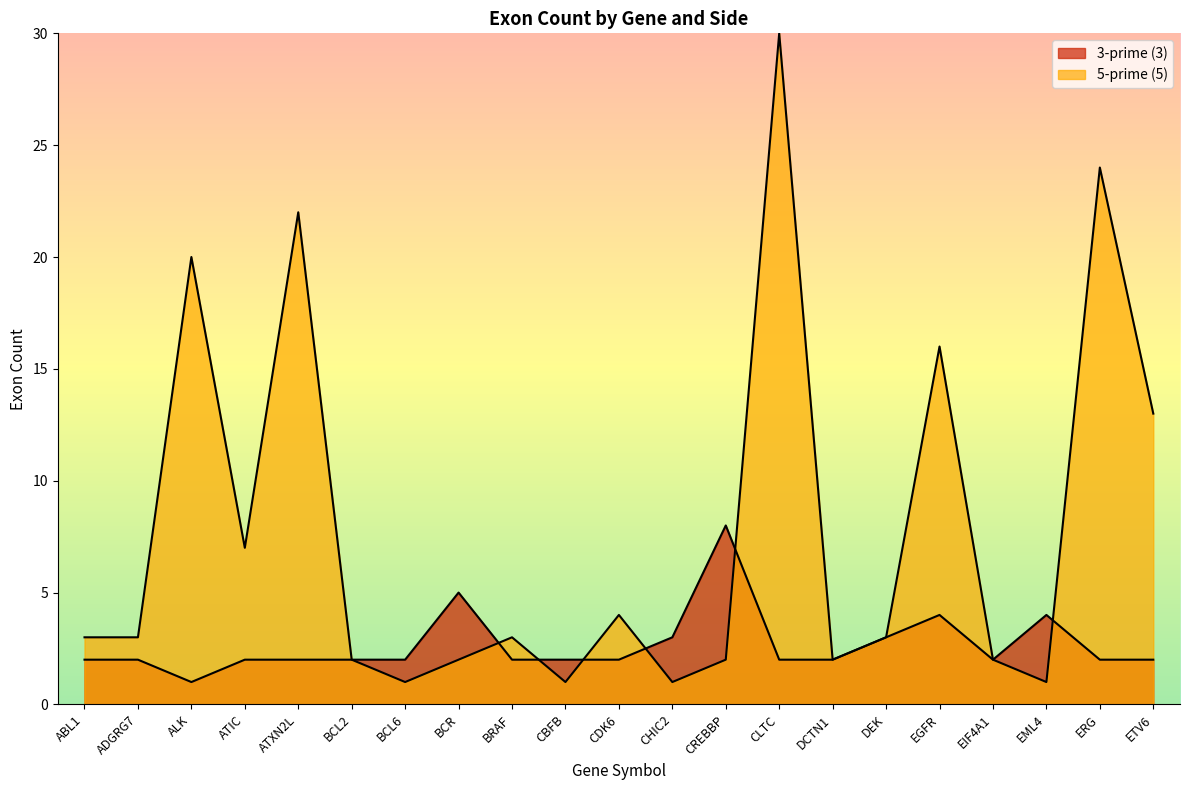

Reading left to right, what are all the values shown in this chart?

3-prime (3): ABL1=2	ADGRG7=2	ALK=1	ATIC=2	ATXN2L=2	BCL2=2	BCL6=2	BCR=5	BRAF=2	CBFB=2	CDK6=2	CHIC2=3	CREBBP=8	CLTC=2	DCTN1=2	DEK=3	EGFR=4	EIF4A1=2	EML4=4	ERG=2	ETV6=2
5-prime (5): ABL1=3	ADGRG7=3	ALK=20	ATIC=7	ATXN2L=22	BCL2=2	BCL6=1	BCR=2	BRAF=3	CBFB=1	CDK6=4	CHIC2=1	CREBBP=2	CLTC=30	DCTN1=2	DEK=3	EGFR=16	EIF4A1=2	EML4=1	ERG=24	ETV6=13